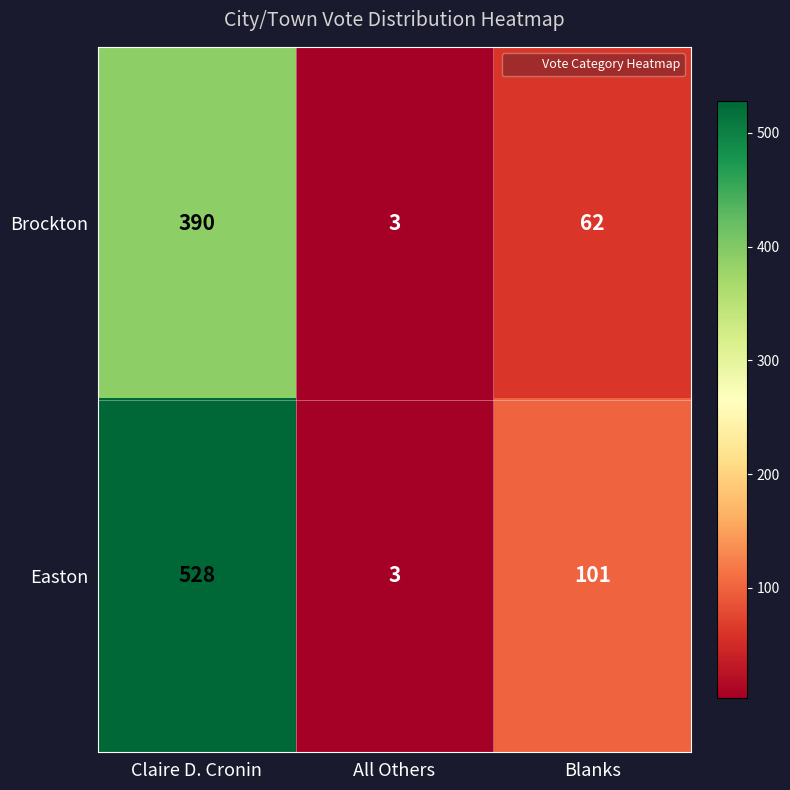

At which label does Easton first exceed 101?

Claire D. Cronin